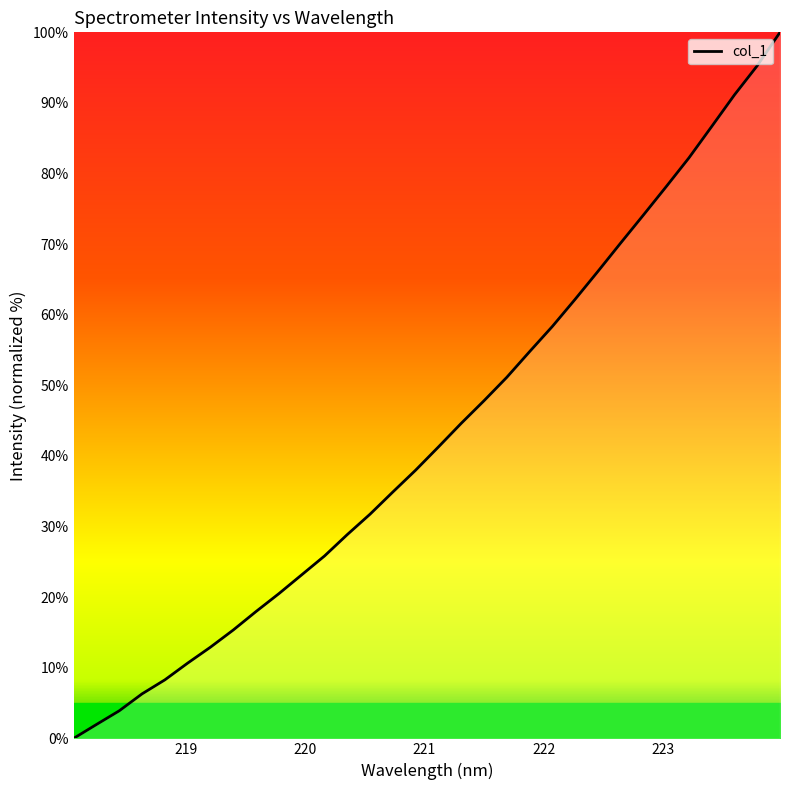

What is the greatest value displayed?

100.0